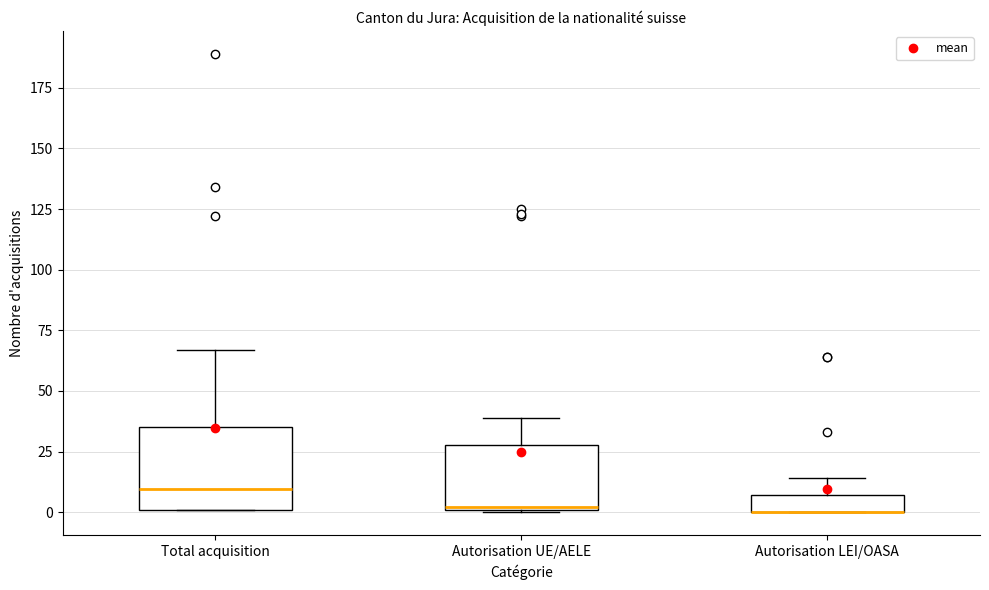

Which box is the tallest, from its lower edge to its upper edge?

Total acquisition